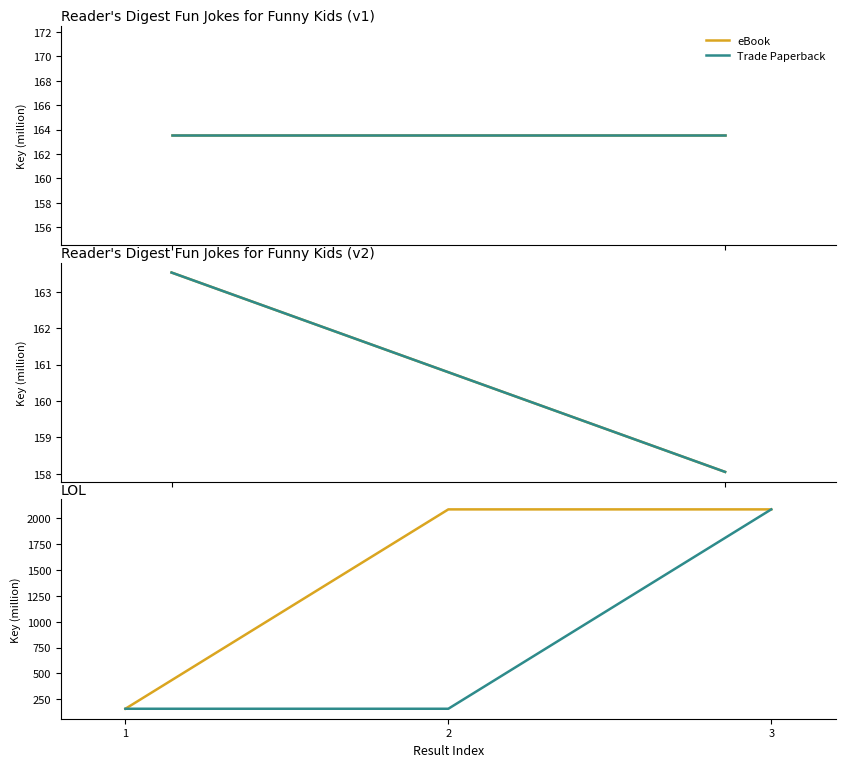

How many categories are shown in the chart?

3